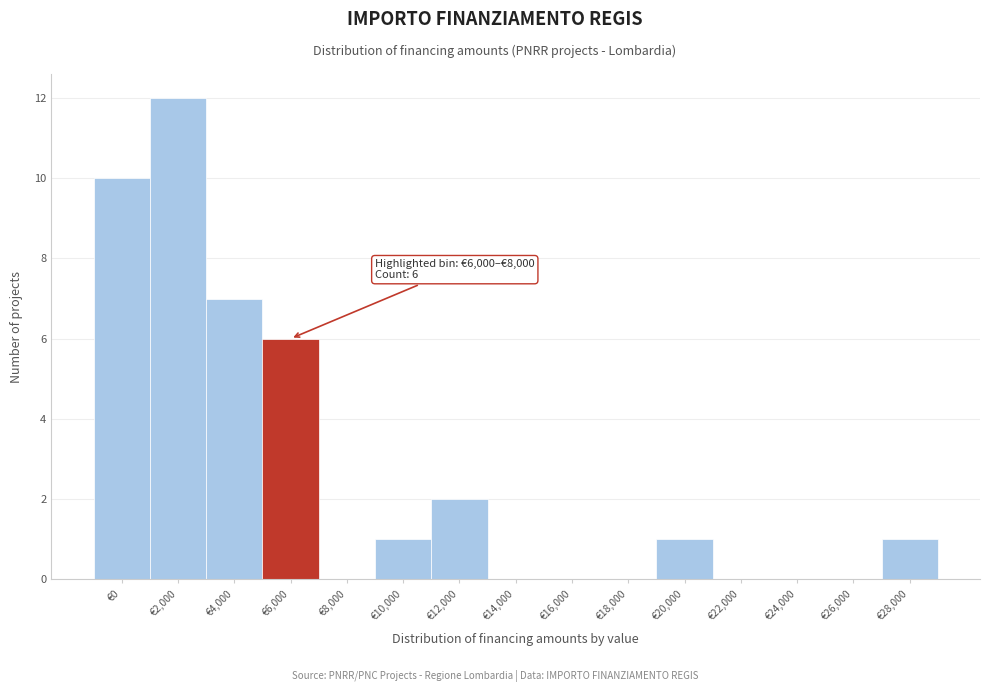

Reading right to left, extract all data points from this chart.

€28,000=1	€26,000=0	€24,000=0	€22,000=0	€20,000=1	€18,000=0	€16,000=0	€14,000=0	€12,000=2	€10,000=1	€8,000=0	€6,000=6	€4,000=7	€2,000=12	€0=10